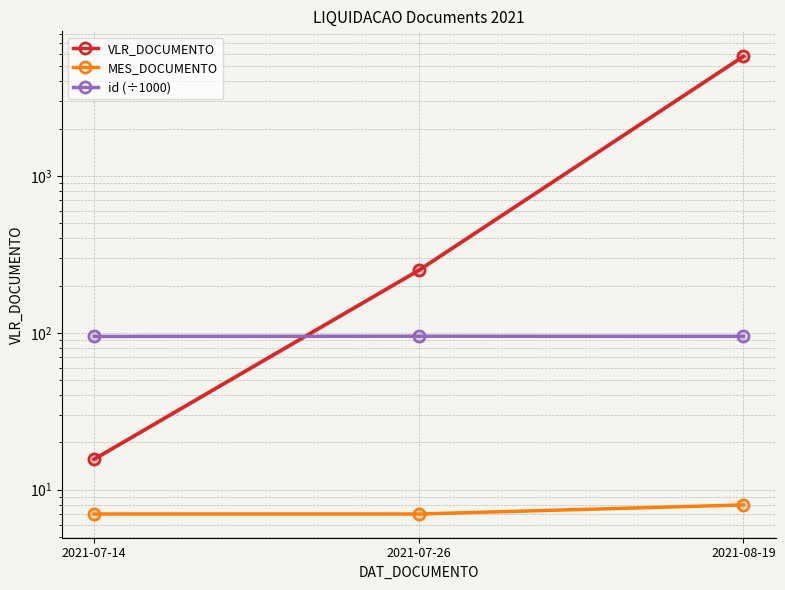

At which label does MES_DOCUMENTO reach its minimum?

2021-07-14